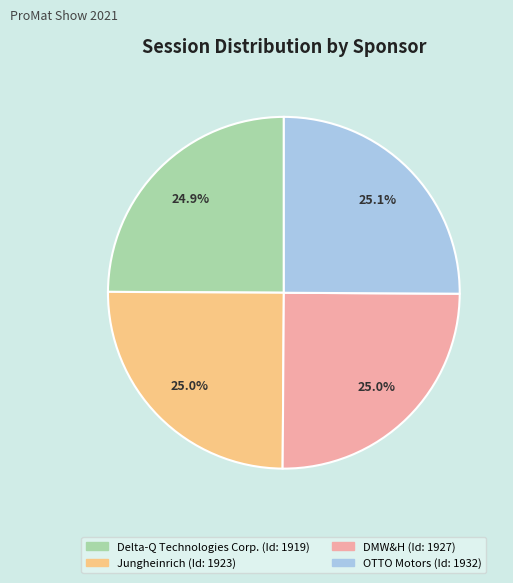

Count the number of slices in the pie.

4